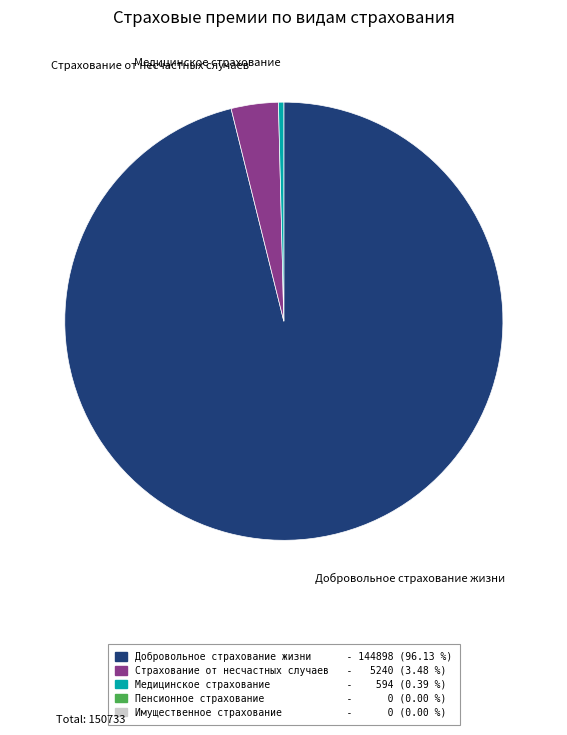

Which slice is the smallest?

Медицинское страхование